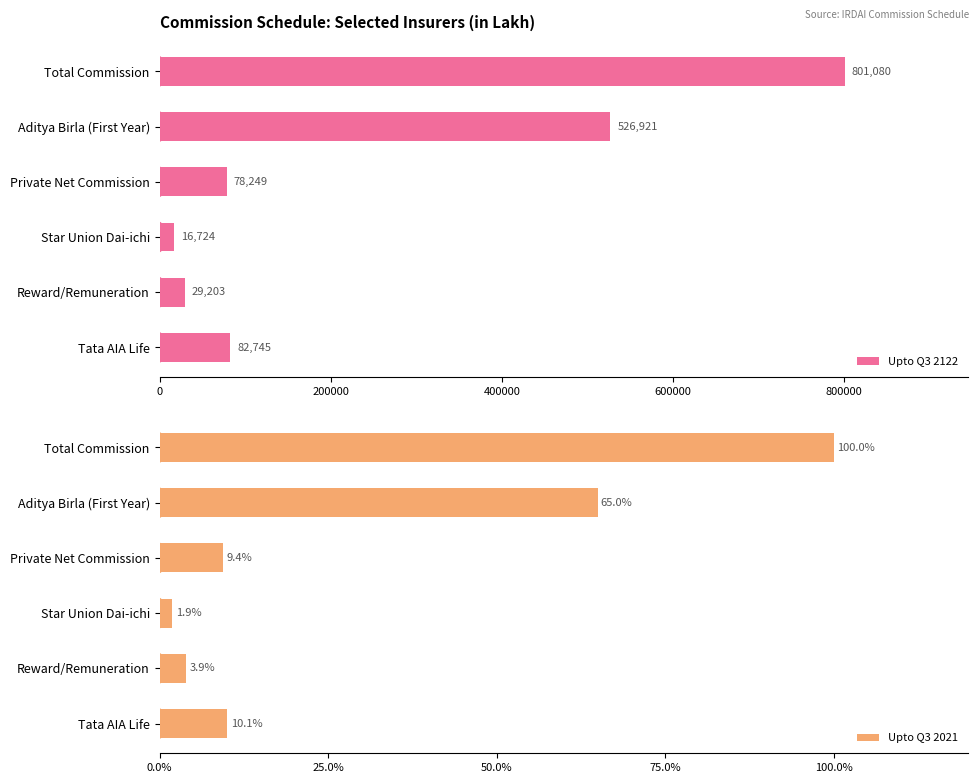

What is the sum of the Upto Q3 2021 values at Private Net Commission and Total Commission?

109.4